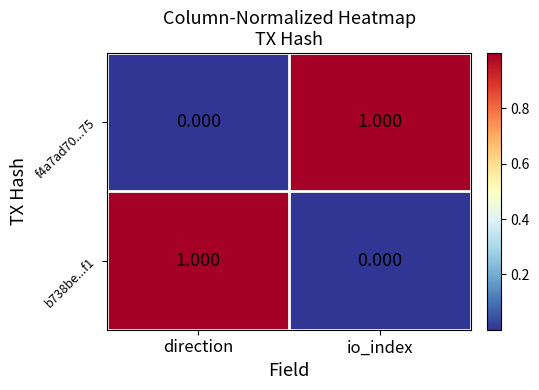

At which label is f4a7ad70...75 closest to 0?

direction